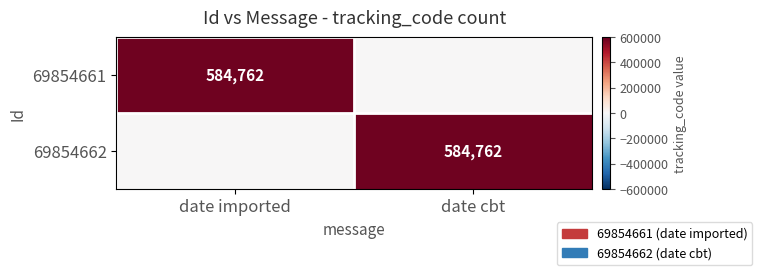

Is it true that 69854662 equals 584762 at date cbt?

True